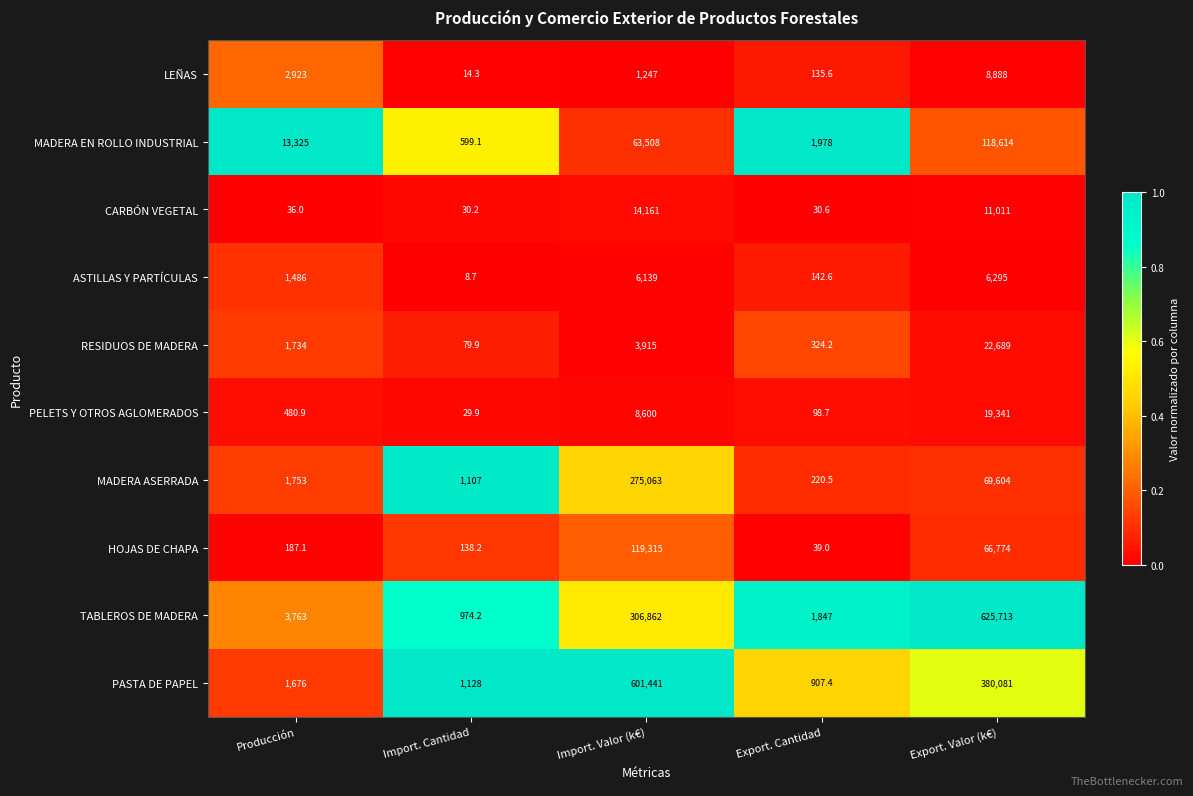

Which category has the highest value in the CARBÓN VEGETAL series?

Import. Valor (k€)